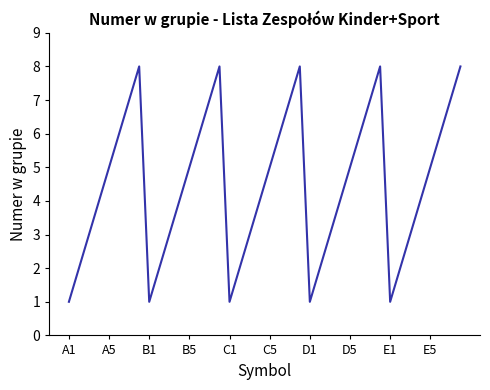

What is the greatest value displayed?

8